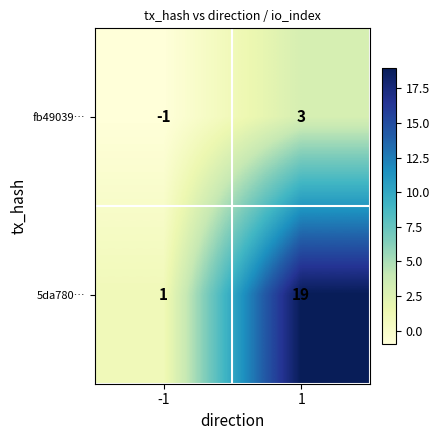

Which series has the largest total across all categories?

5da780…